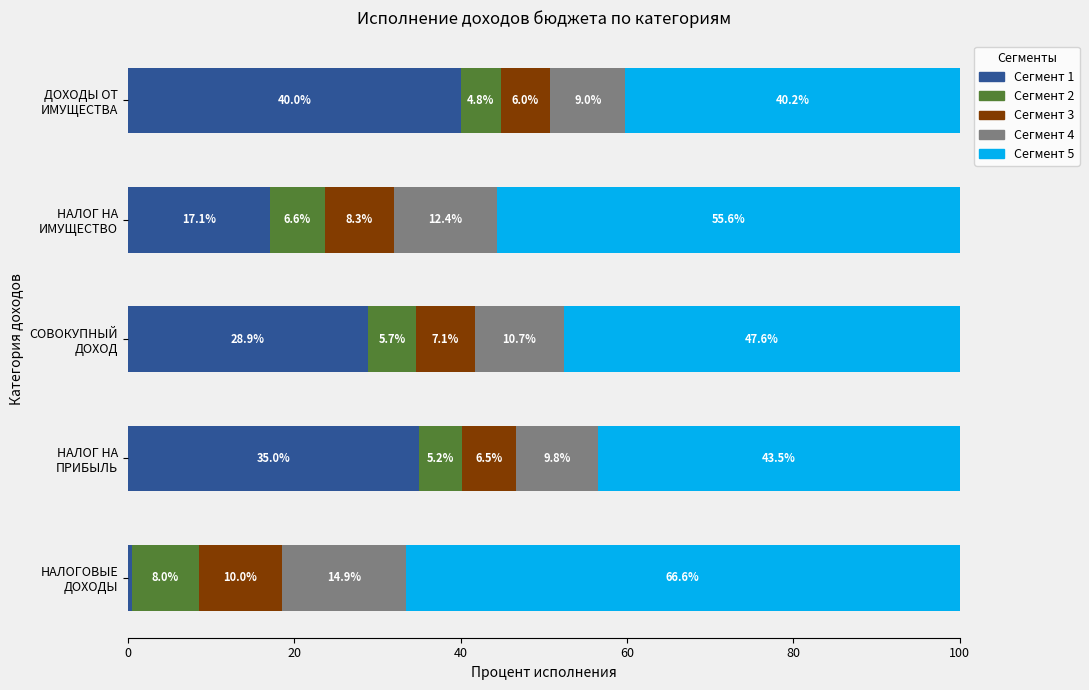

What is the highest value of the Сегмент 1 series?

40.0